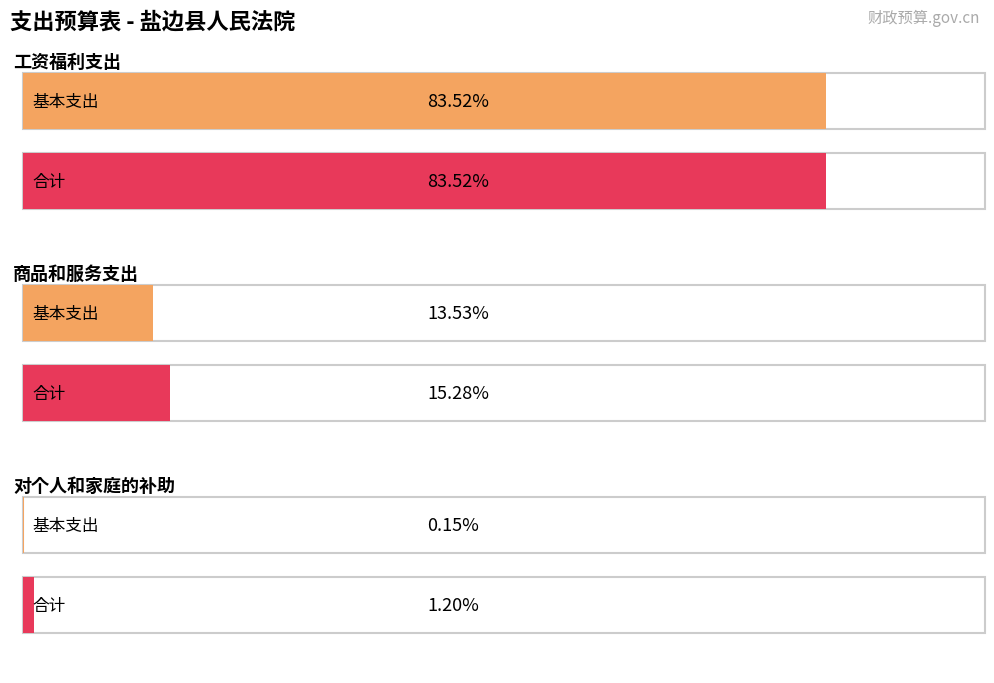

What position from the right is 基本支出?

2